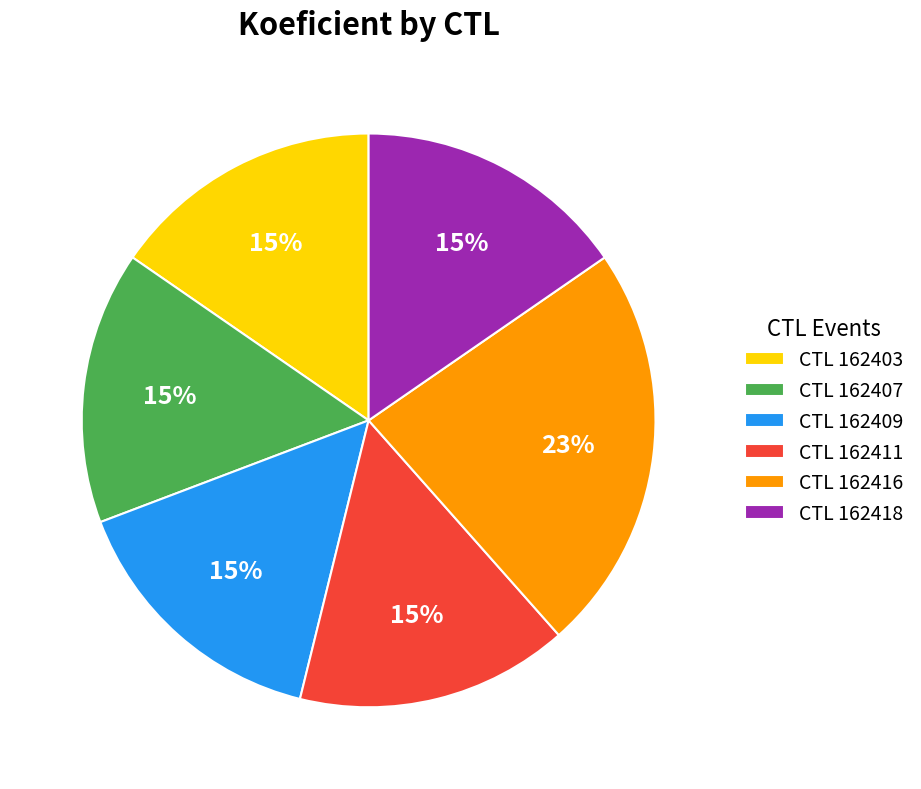

Is the sum of CTL 162403 and CTL 162409 greater than half?

No